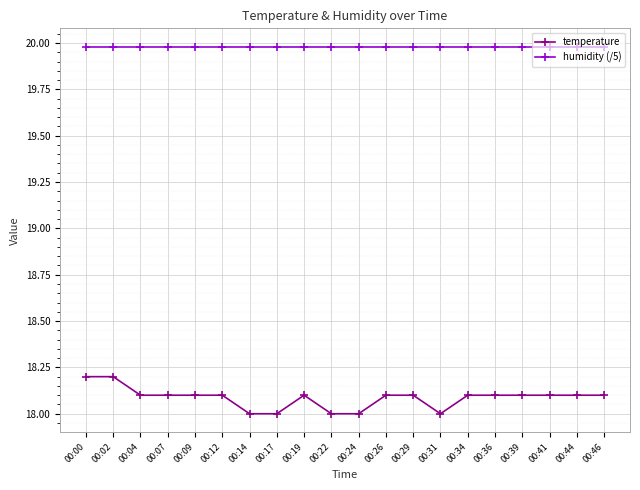

Rank the series at 00:39 from highest to lowest value.

humidity (/5), temperature